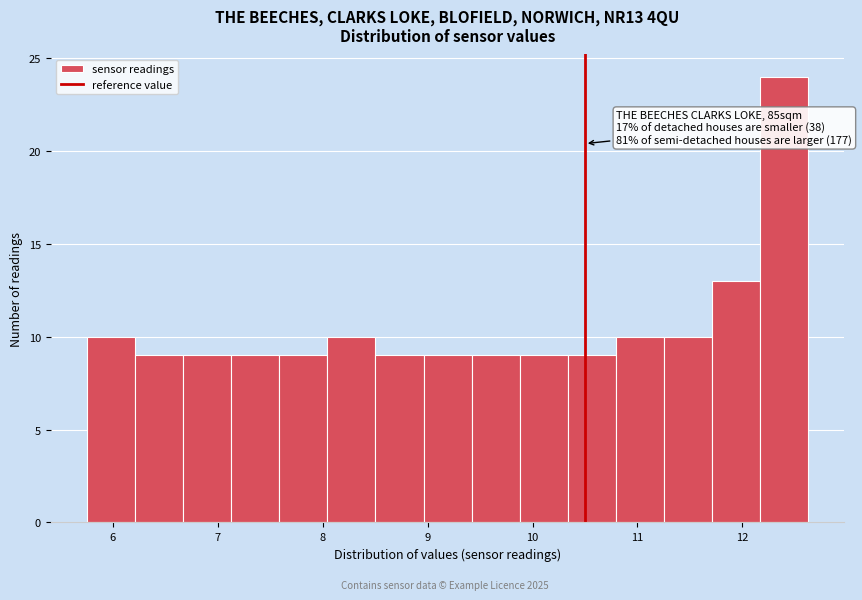

Which range on the x-axis has the tallest bar?

12.2 to 12.6